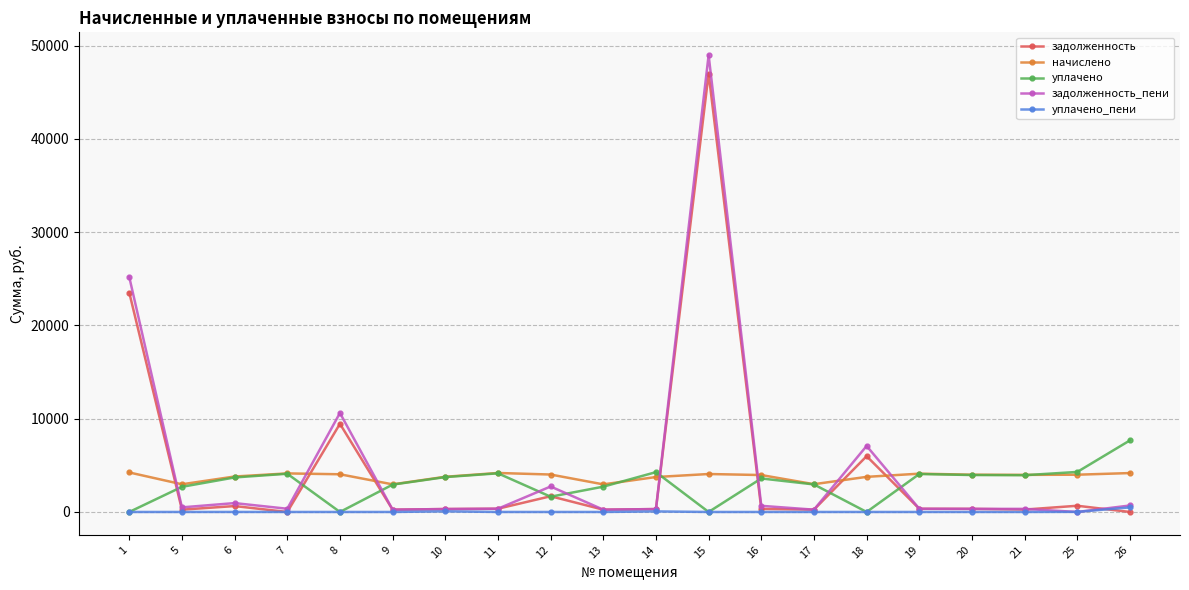

At which category is the sum across all series the highest?

15